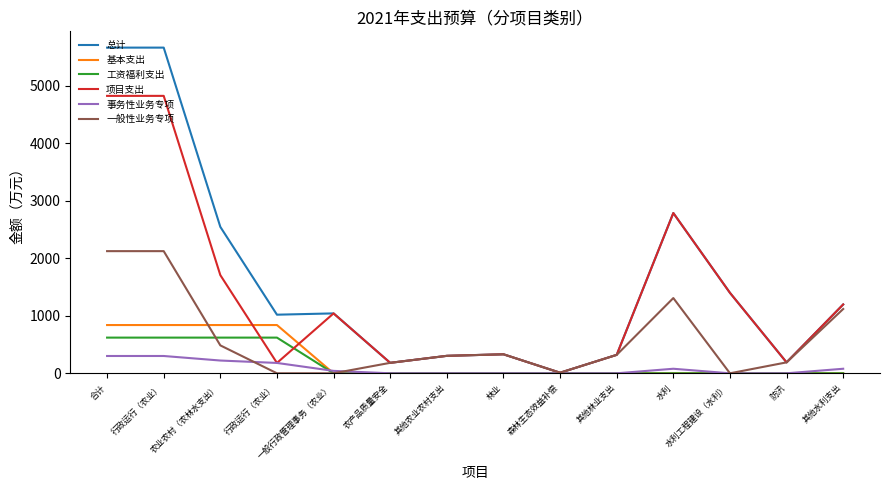

How many lines are shown in the chart?

6